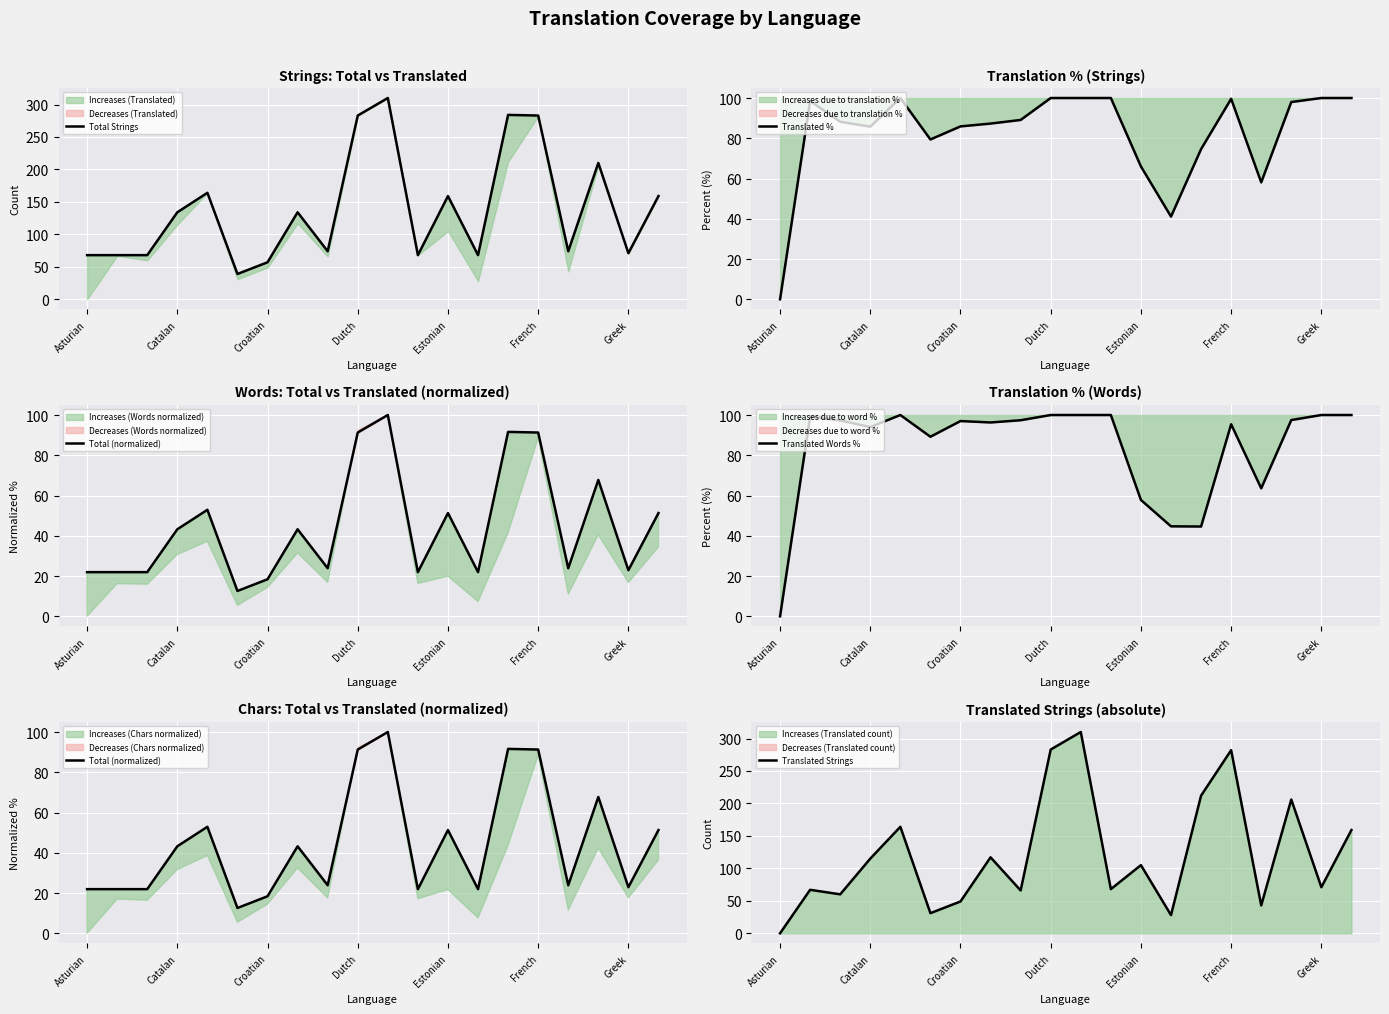

Which category has the lowest value in the Translated Strings series?

Asturian